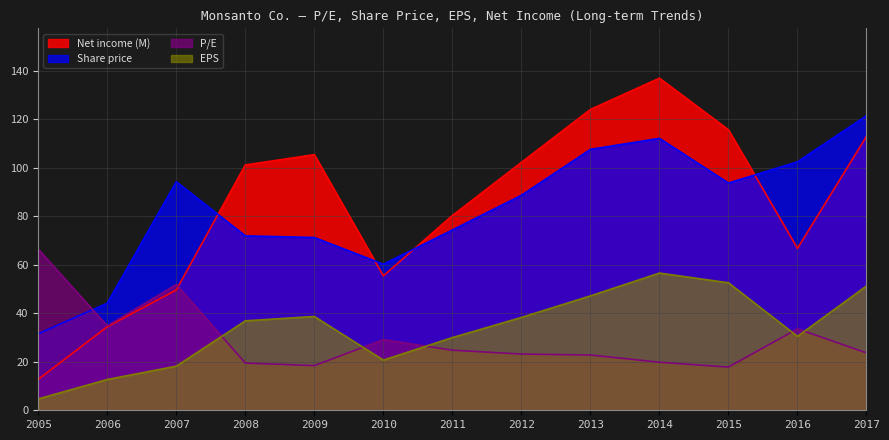

Is it true that Share price equals 107.6 at 2013?

True